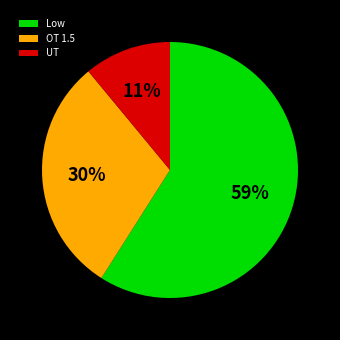

To the nearest percent, what portion does Low represent?

59%